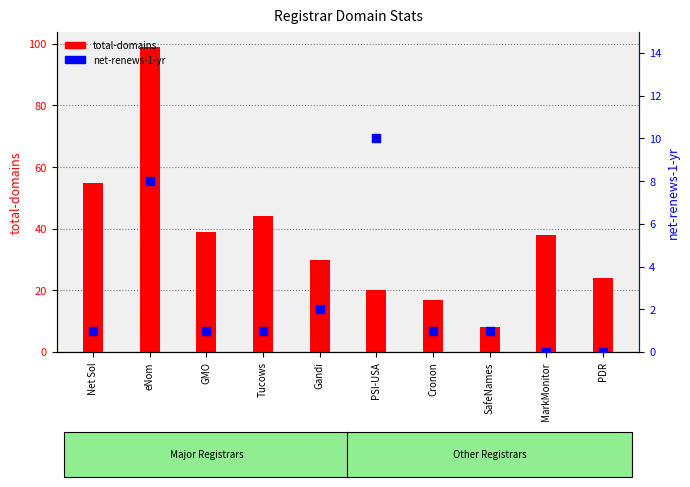

Which series has the largest total across all categories?

total-domains